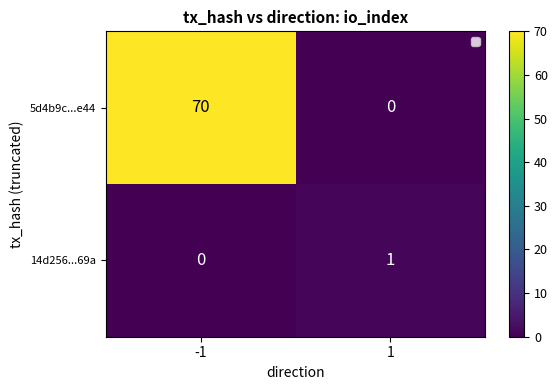

List the series in order of their peak value, lowest first.

14d256...69a, 5d4b9c...e44